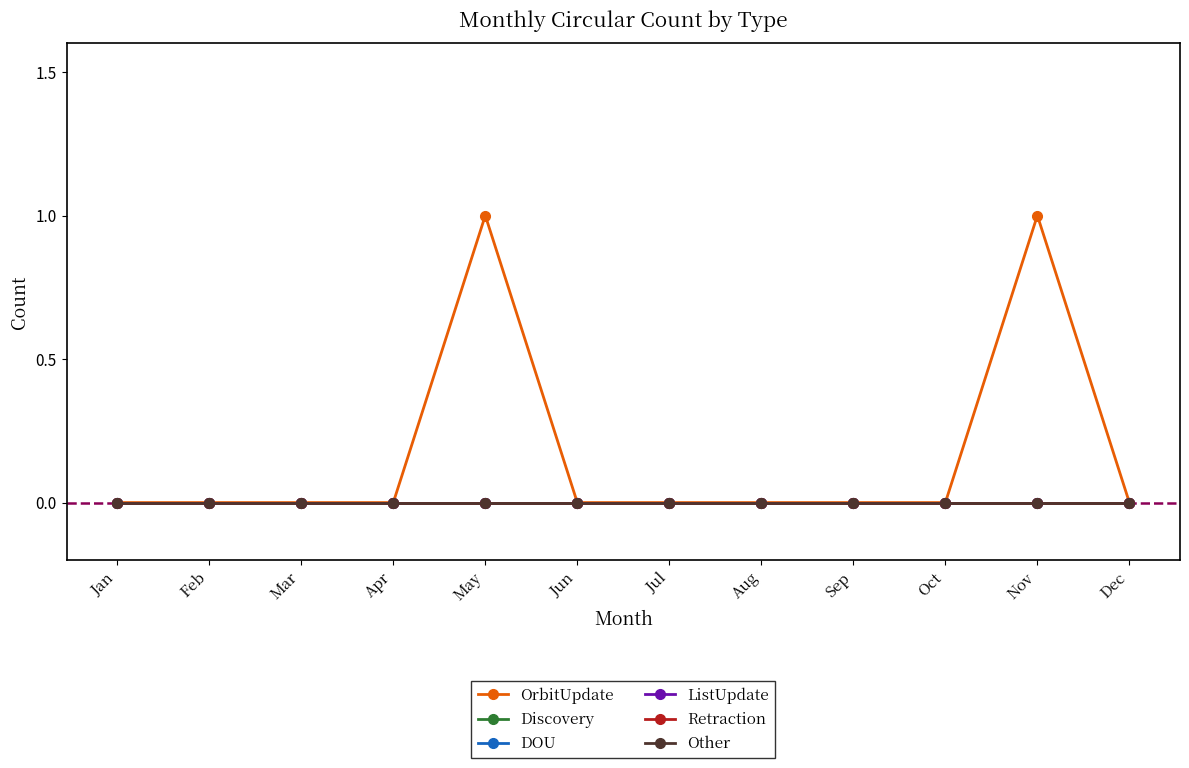

True or false: DOU has a value of 0 at Dec.

True